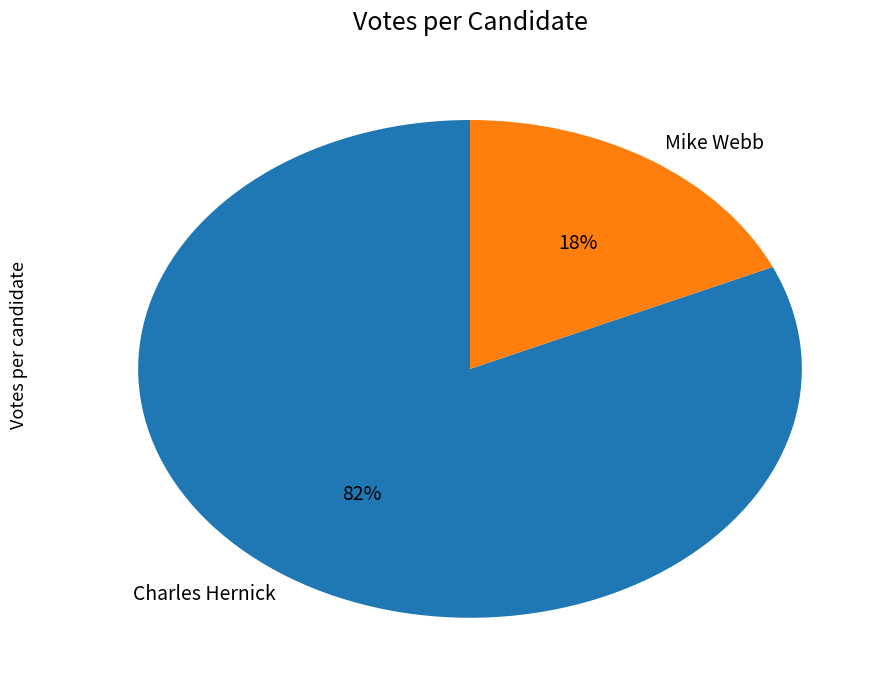

To the nearest percent, what percentage of the pie is Mike Webb?

18%